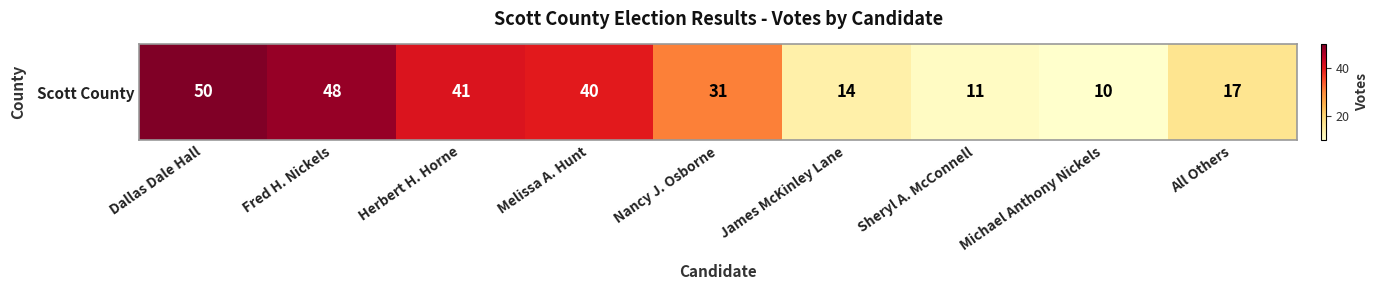

Count the number of values greater than 31.

4